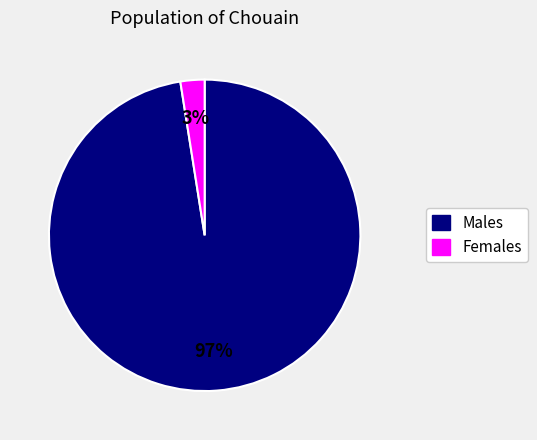

How many segments does this pie chart have?

2